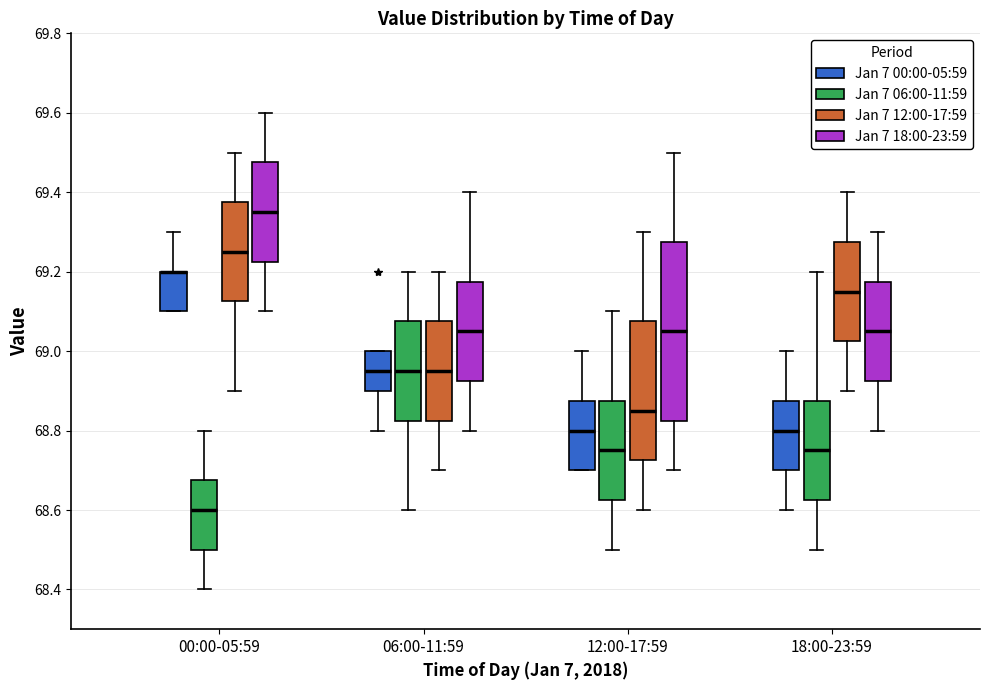

Comparing the boxes themselves (not the whiskers), which one is the tallest?

12:00-17:59 (Jan 7 18:00-23:59)